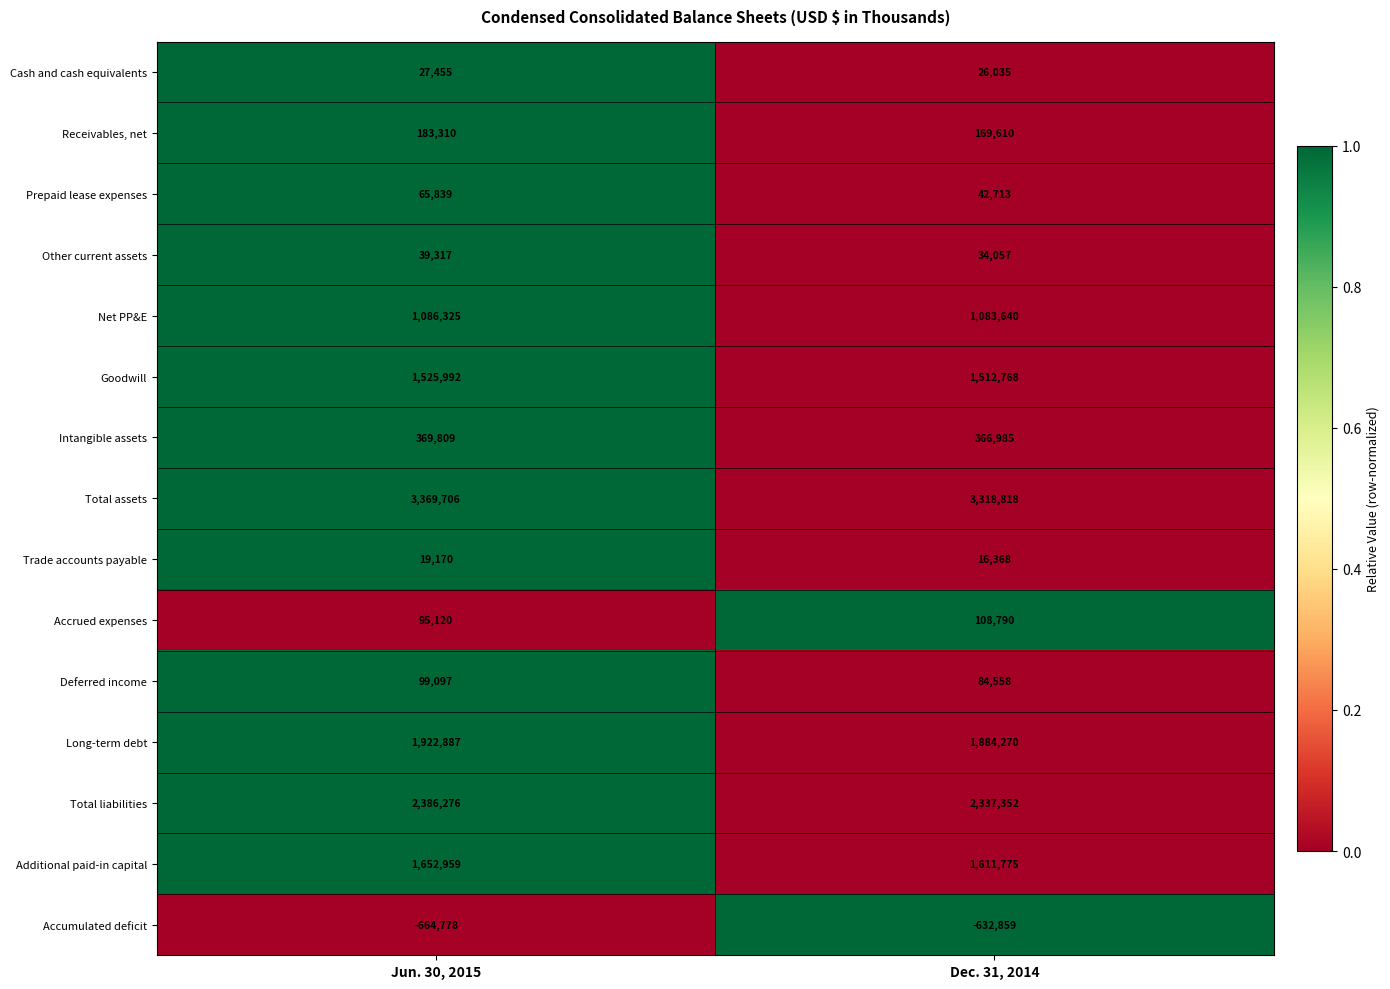

Which series has the largest range (max minus min)?

Total assets